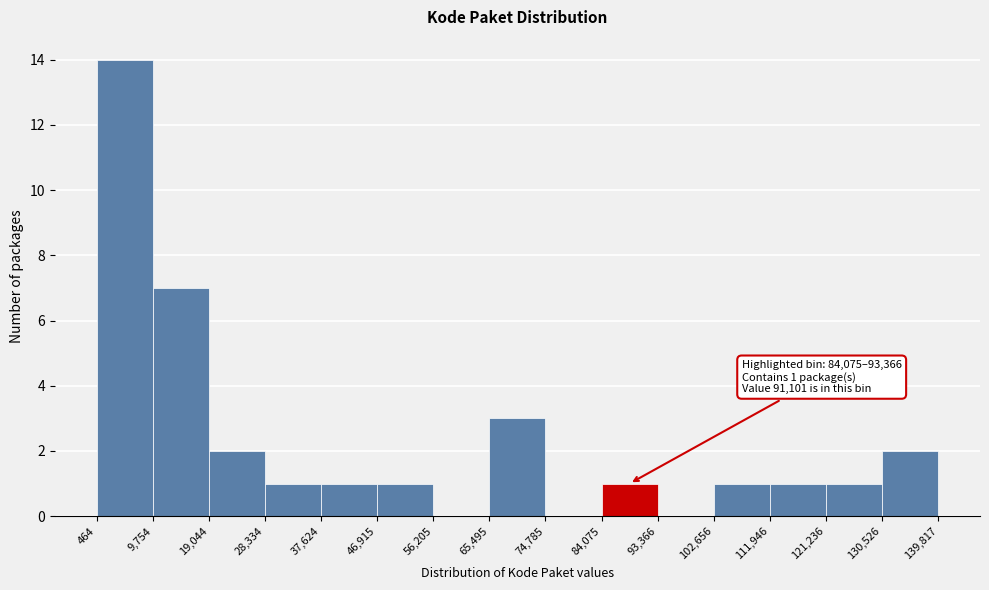

Over which range of the x-axis is the bar tallest?

464 to 9,754